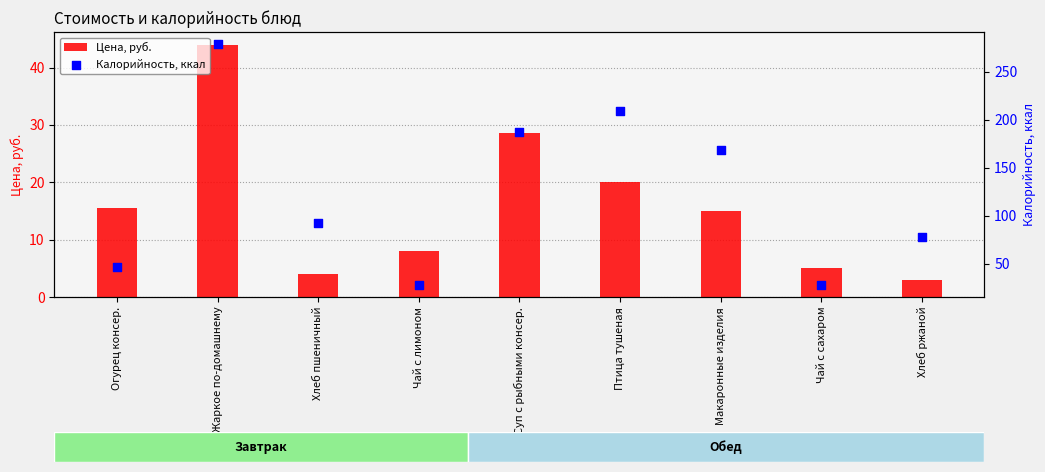

At which category is the sum across all series the highest?

Жаркое по-домашнему